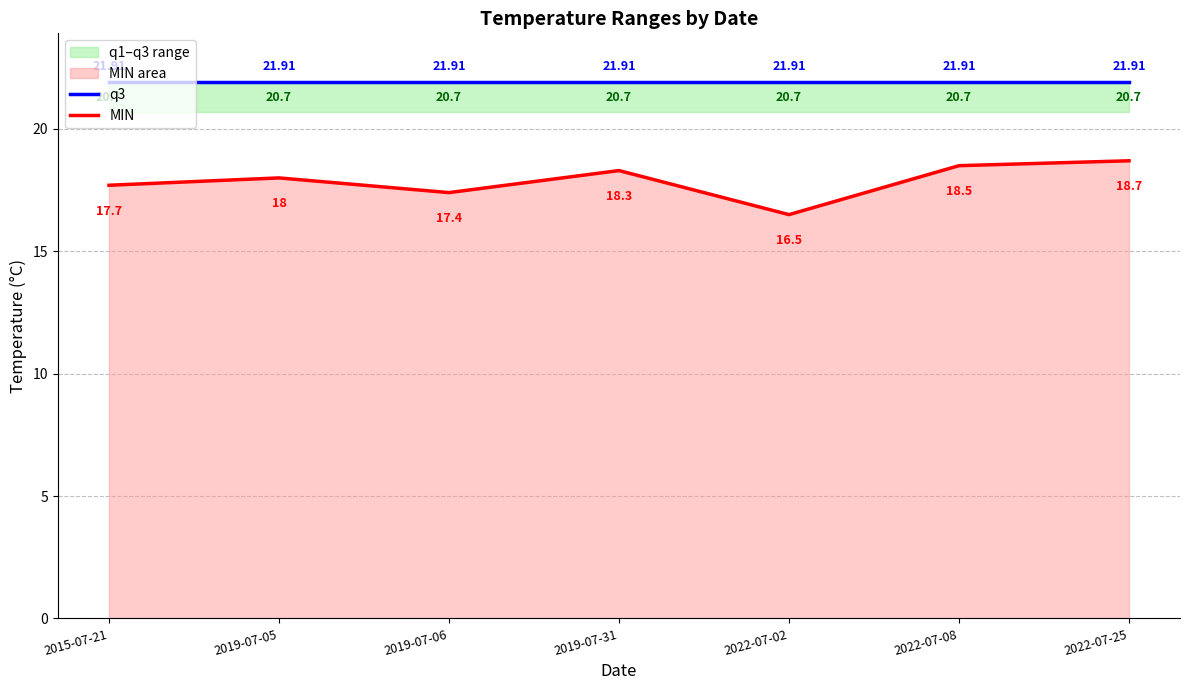

At which label does q3 reach its peak?

2015-07-21